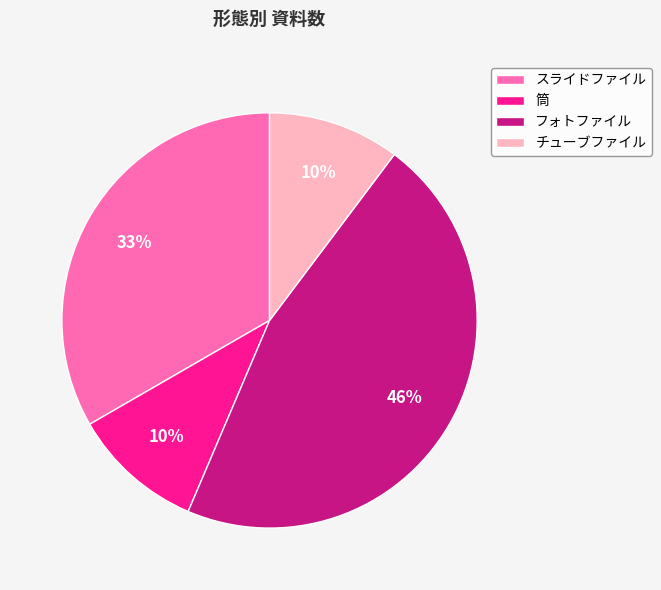

Is it true that チューブファイル is 10% of the pie?

True